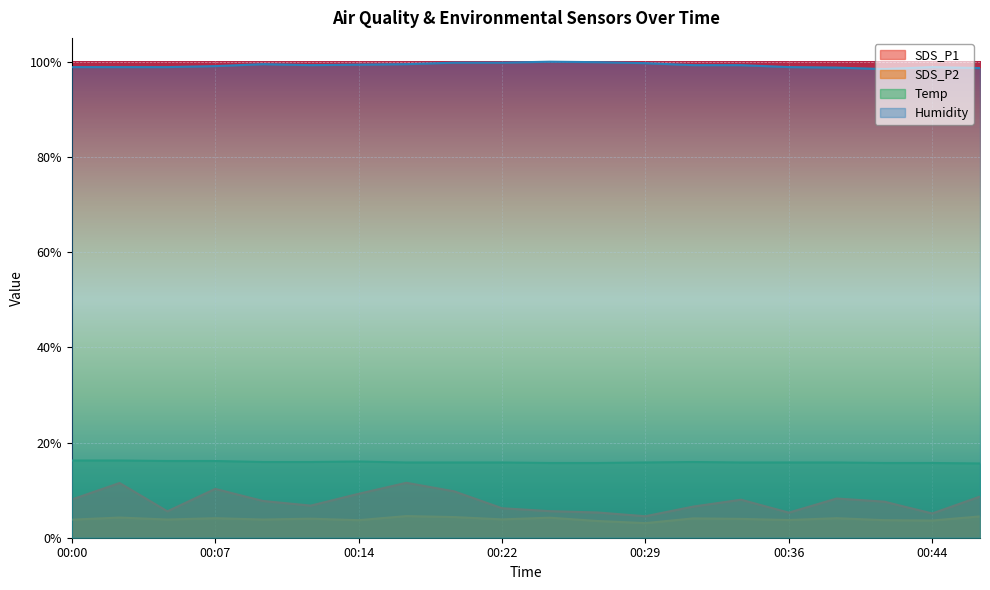

True or false: SDS_P2 and Temp intersect in this chart.

False